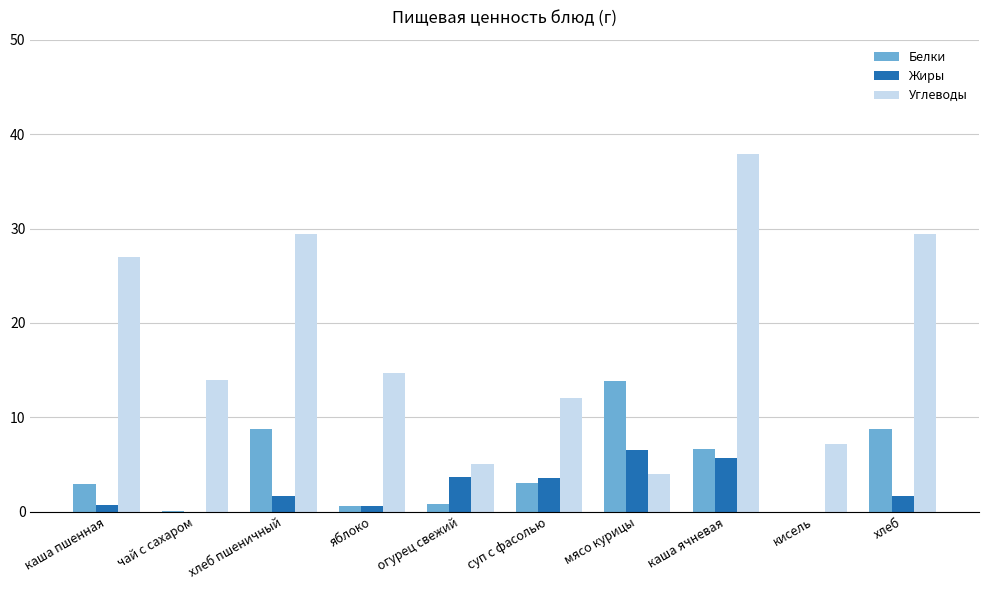

The Углеводы series shows 29.4 at хлеб. True or false?

True